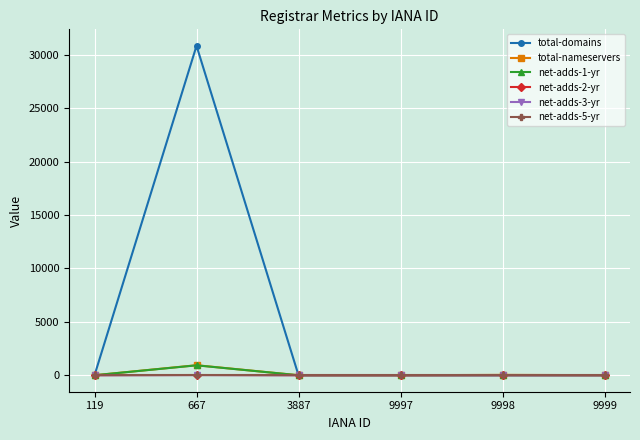

Which series has the largest total across all categories?

total-domains